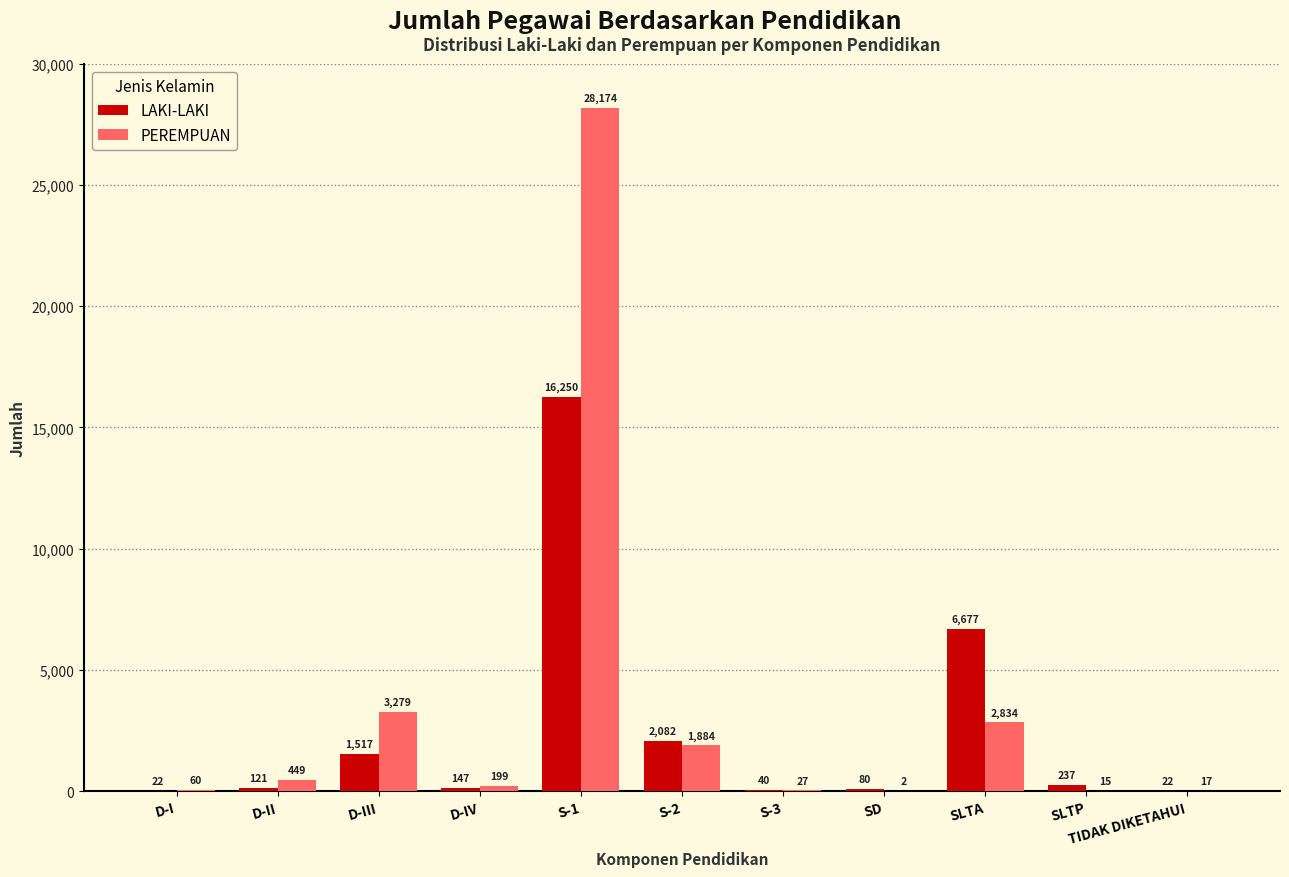

Reading right to left, transcribe all the data shown in this chart.

LAKI-LAKI: 22	237	6677	80	40	2082	16250	147	1517	121	22
PEREMPUAN: 17	15	2834	2	27	1884	28174	199	3279	449	60